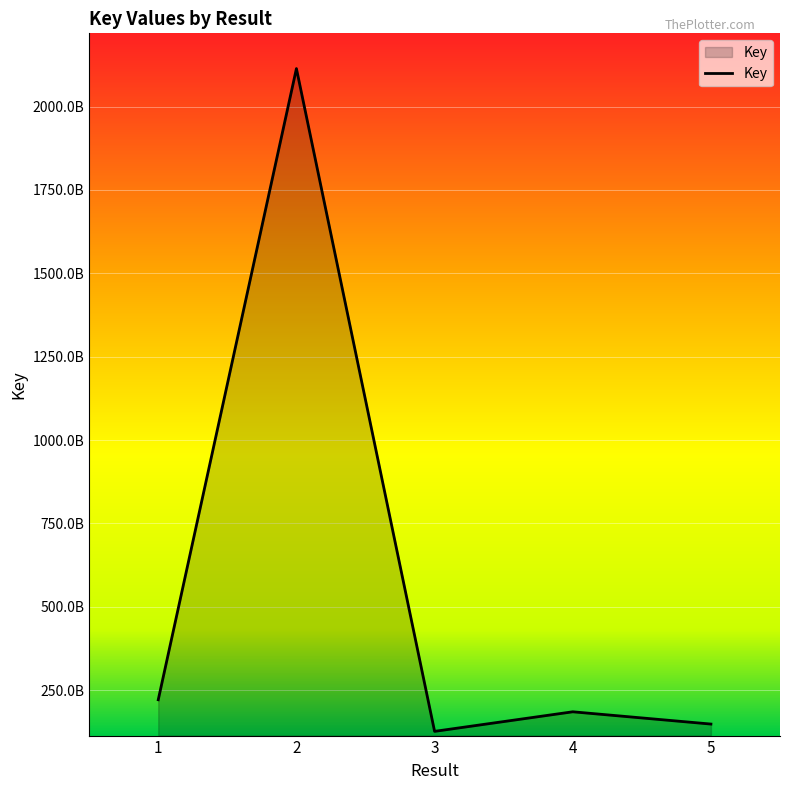

Is this an area chart (filled region under the line)?

Yes